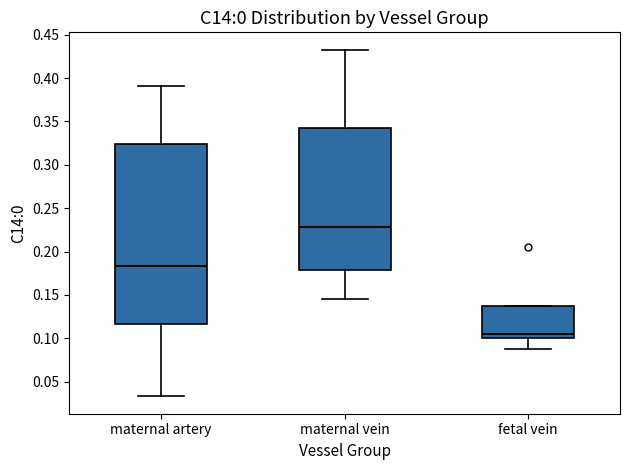

Which box has the highest median line?

maternal vein